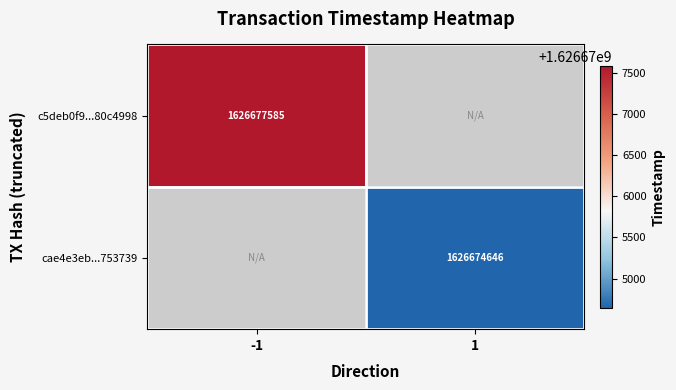

Is it true that c5deb0f9...80c4998 equals 2636771390 at -1?

False